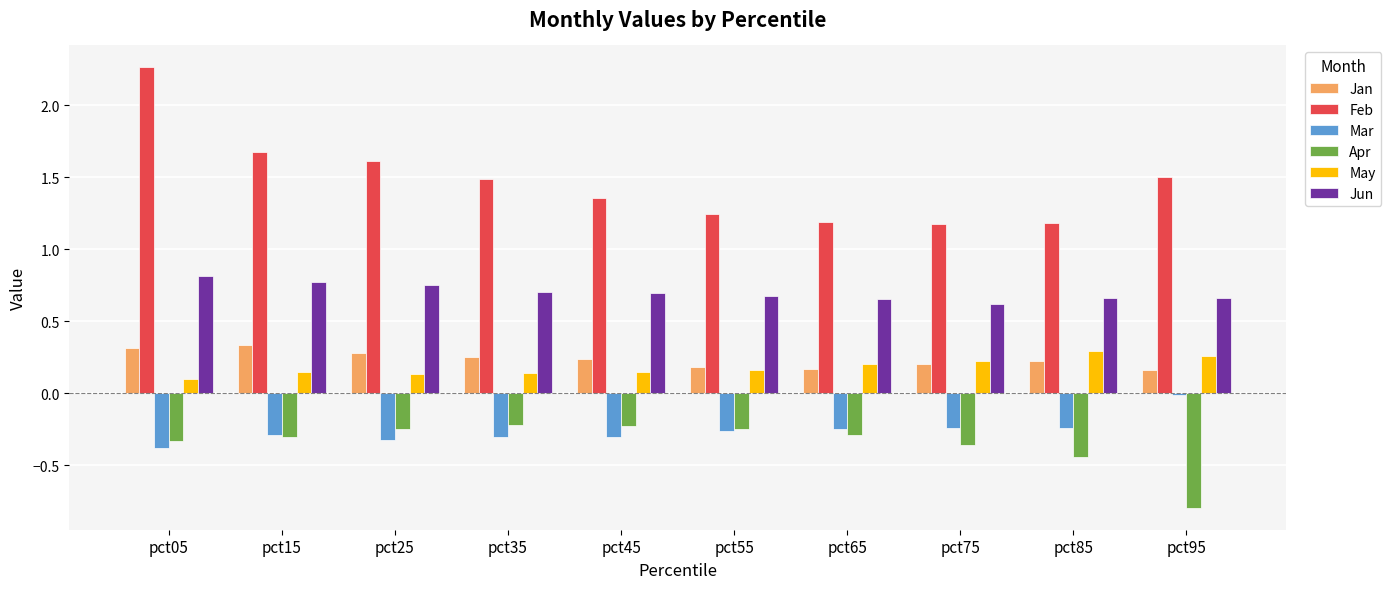

What are all the series names shown in the legend?

Jan, Feb, Mar, Apr, May, Jun